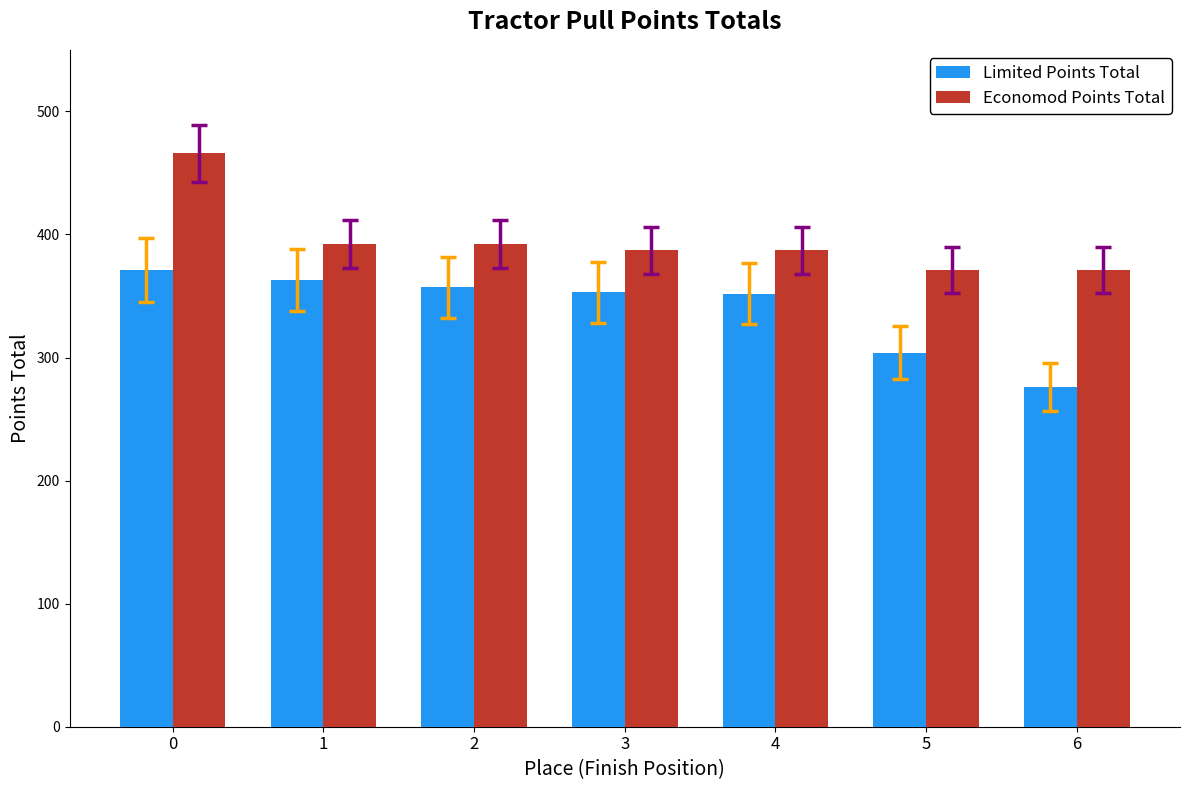

How many data points does each series have?

7